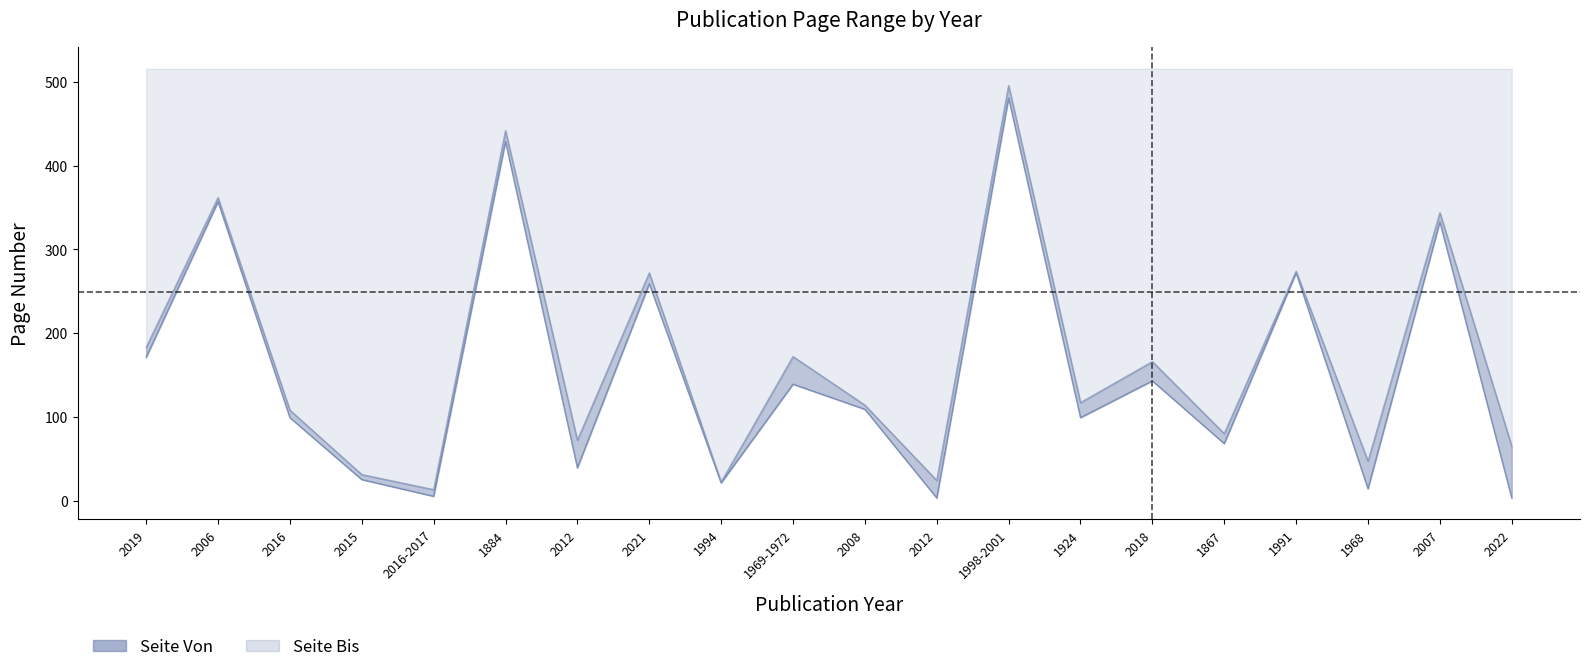

What is the sum of all Seite Von values?

3069